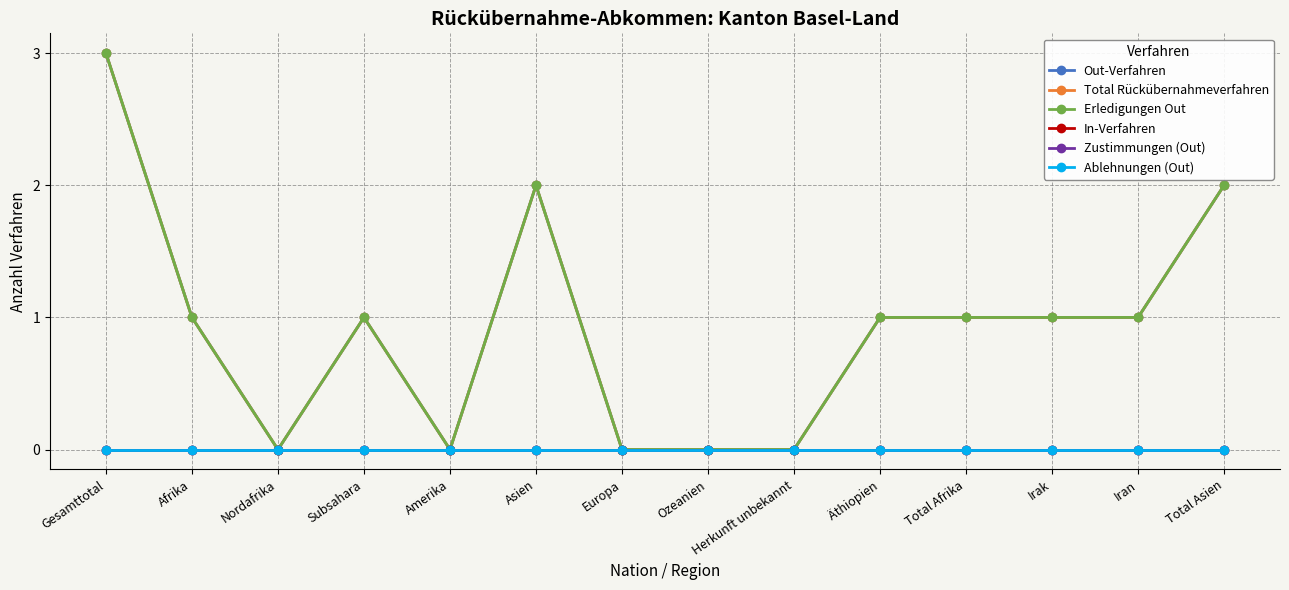

Does the chart have visible grid lines?

Yes